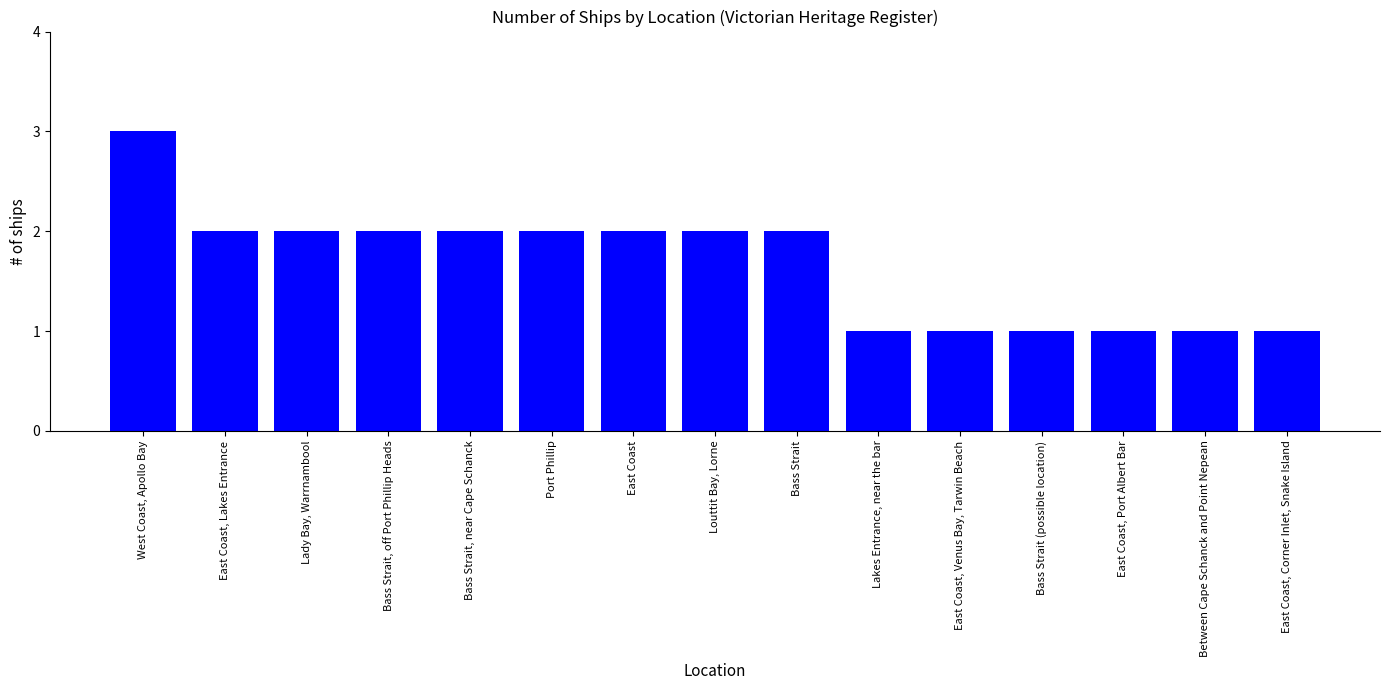

Reading left to right, transcribe all the data shown in this chart.

West Coast, Apollo Bay=3	East Coast, Lakes Entrance=2	Lady Bay, Warrnambool=2	Bass Strait, off Port Phillip Heads=2	Bass Strait, near Cape Schanck=2	Port Phillip=2	East Coast=2	Louttit Bay, Lorne=2	Bass Strait=2	Lakes Entrance, near the bar=1	East Coast, Venus Bay, Tarwin Beach=1	Bass Strait (possible location)=1	East Coast, Port Albert Bar=1	Between Cape Schanck and Point Nepean=1	East Coast, Corner Inlet, Snake Island=1